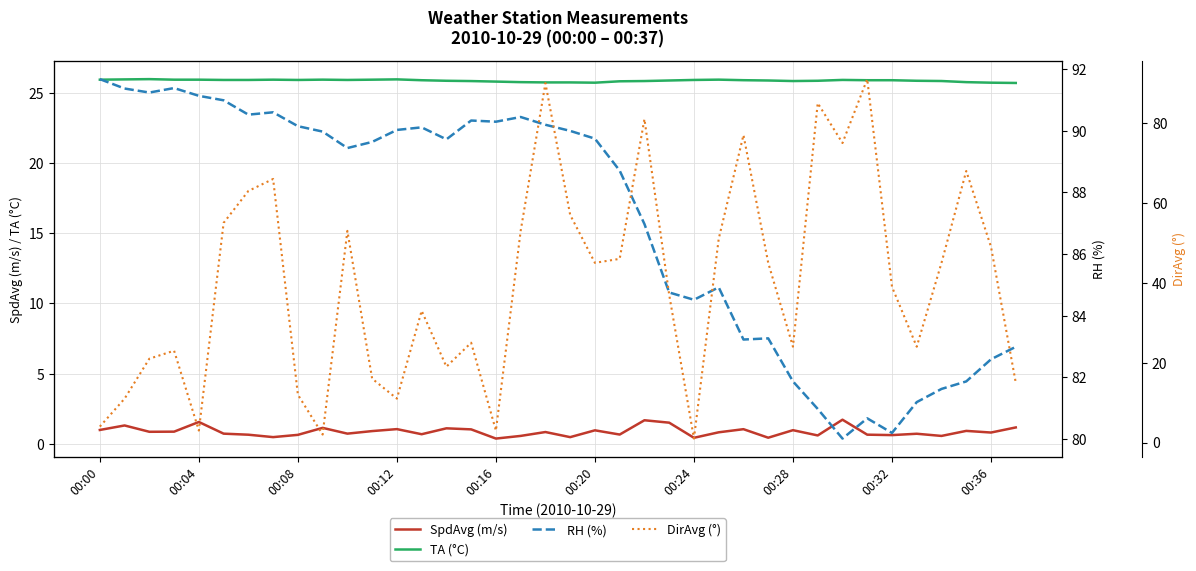

What is the difference between the highest and lowest values at 17?

89.9